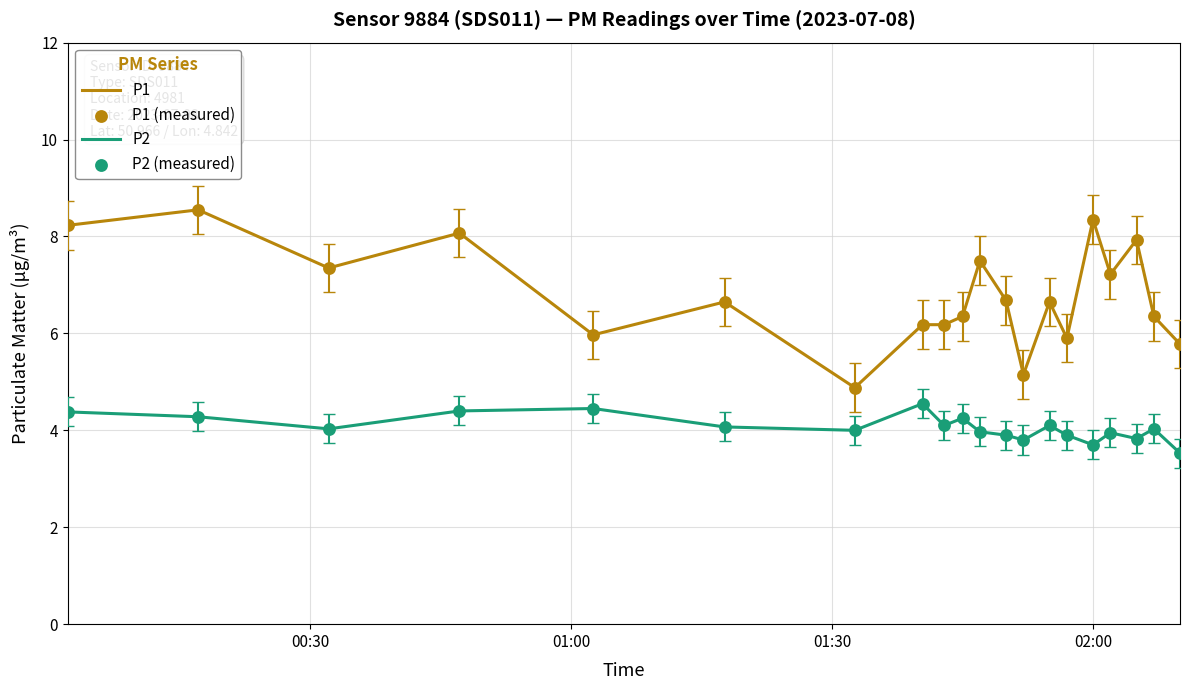

Which series has the largest total across all categories?

P1